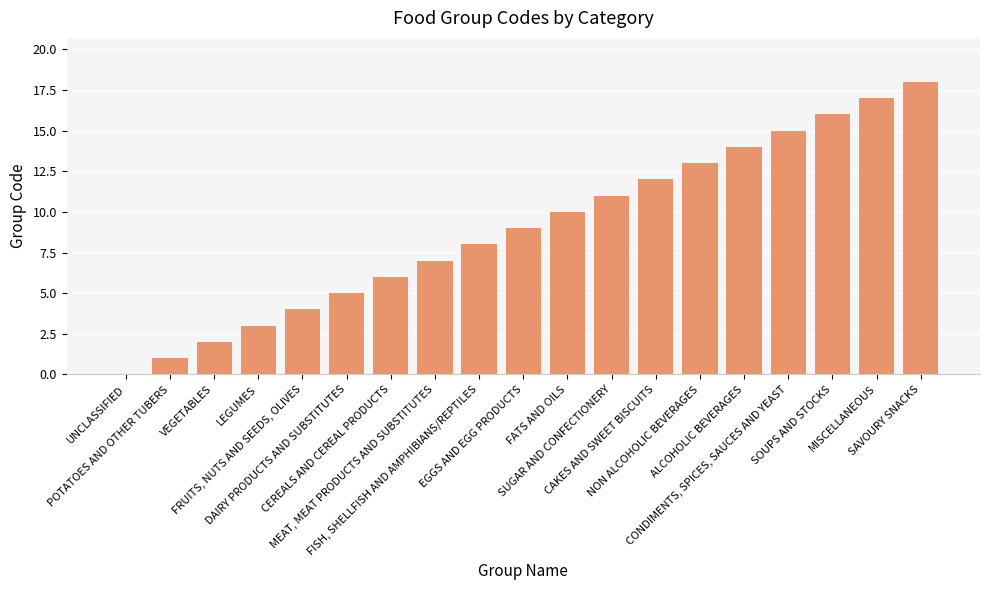

Count the number of categories in the chart.

19